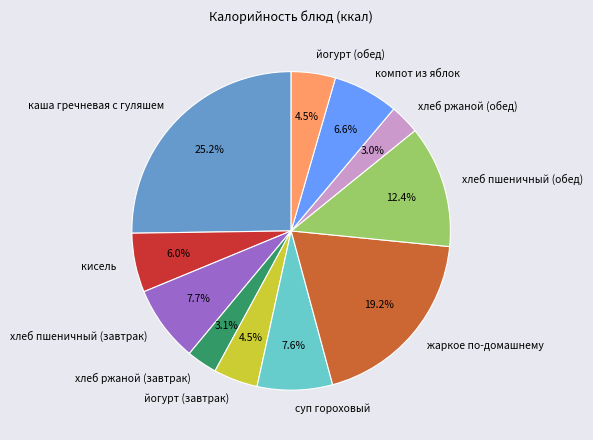

What is the ratio of the value at хлеб пшеничный (обед) to the value at компот из яблок?

1.9